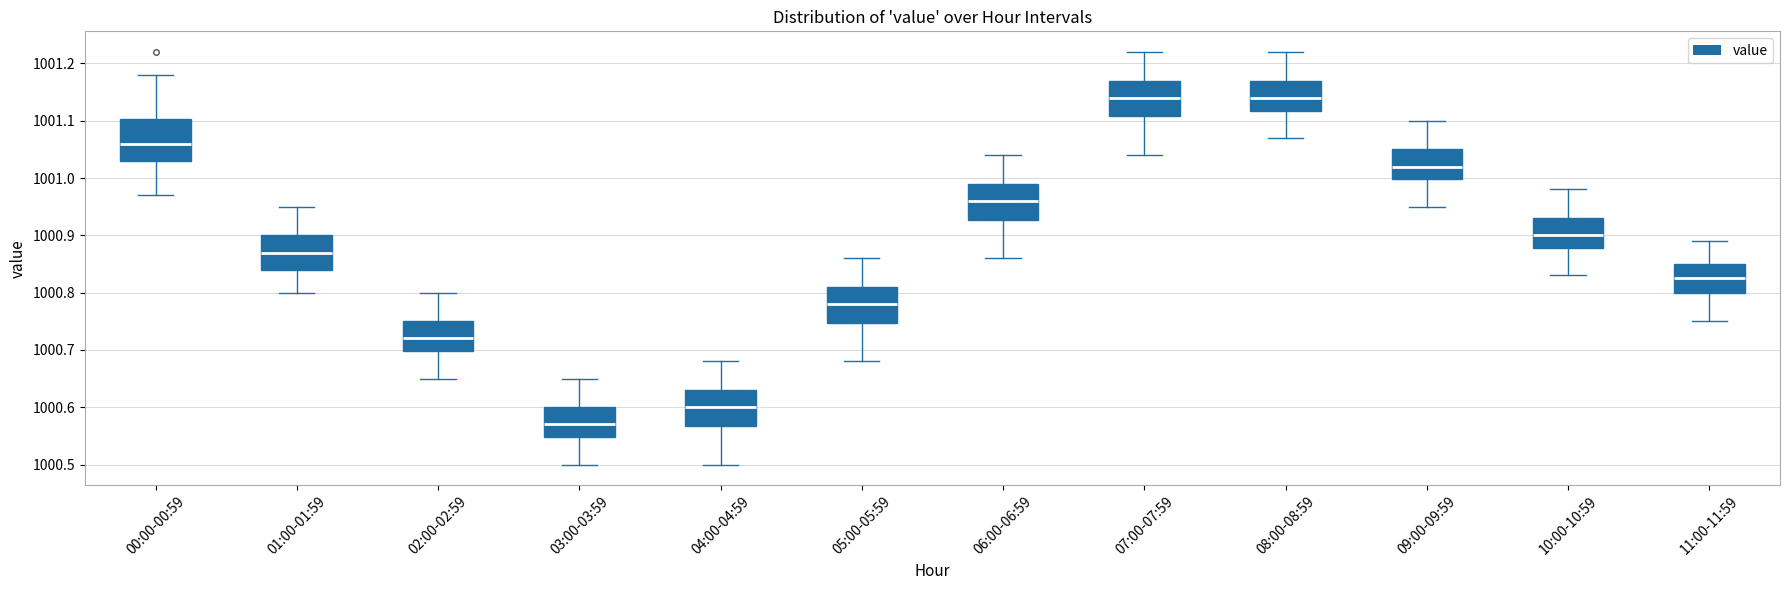

Reading left to right, transcribe this box plot: for each box, give where its median line is, the range the box spans, and where its two whiskers end, as read against the y-axis. The values are not printed on the chart, so give them approximately, as read against the axis.

00:00-00:59: median 1001.06, box 1001.03 to 1001.10, whiskers 1000.97 to 1001.18
01:00-01:59: median 1000.87, box 1000.84 to 1000.90, whiskers 1000.80 to 1000.95
02:00-02:59: median 1000.72, box 1000.70 to 1000.75, whiskers 1000.65 to 1000.80
03:00-03:59: median 1000.57, box 1000.55 to 1000.60, whiskers 1000.50 to 1000.65
04:00-04:59: median 1000.60, box 1000.57 to 1000.63, whiskers 1000.50 to 1000.68
05:00-05:59: median 1000.78, box 1000.75 to 1000.81, whiskers 1000.68 to 1000.86
06:00-06:59: median 1000.96, box 1000.93 to 1000.99, whiskers 1000.86 to 1001.04
07:00-07:59: median 1001.14, box 1001.11 to 1001.17, whiskers 1001.04 to 1001.22
08:00-08:59: median 1001.14, box 1001.12 to 1001.17, whiskers 1001.07 to 1001.22
09:00-09:59: median 1001.02, box 1001.00 to 1001.05, whiskers 1000.95 to 1001.10
10:00-10:59: median 1000.90, box 1000.88 to 1000.93, whiskers 1000.83 to 1000.98
11:00-11:59: median 1000.83, box 1000.80 to 1000.85, whiskers 1000.75 to 1000.89